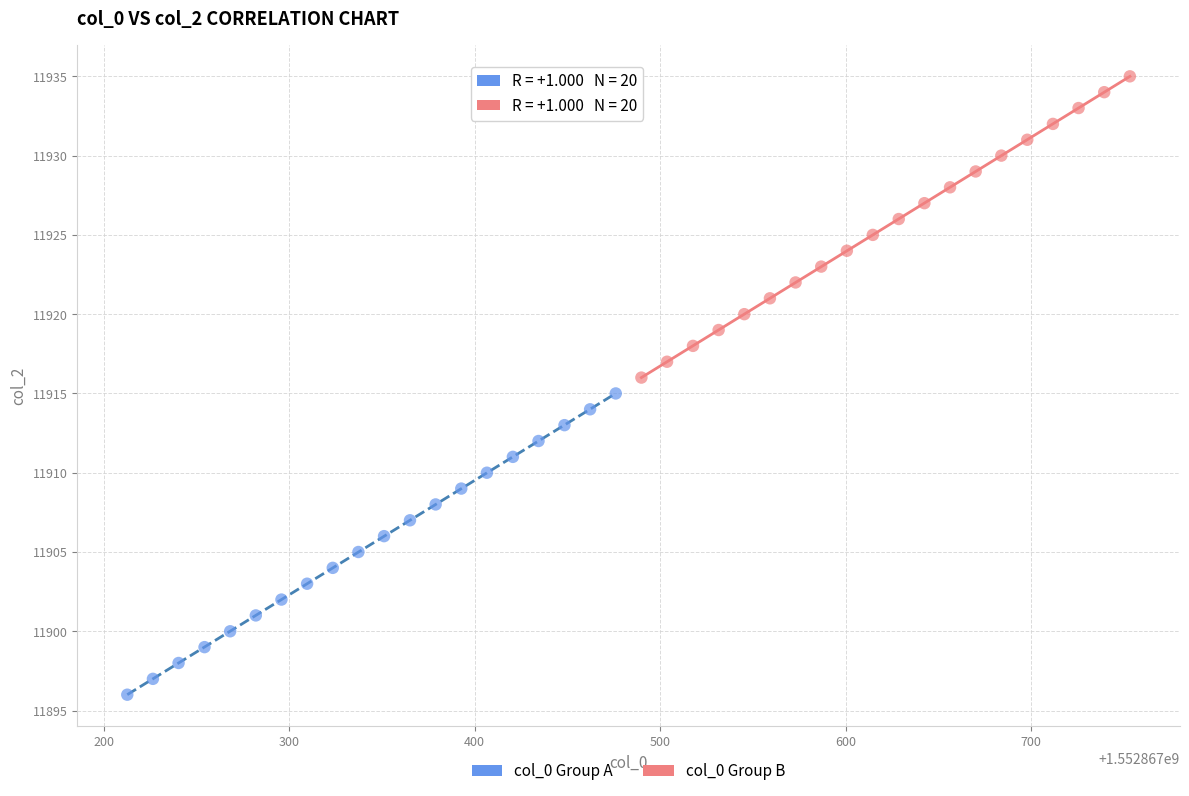

Which series contains the lowest Y value?

col_0 Group A